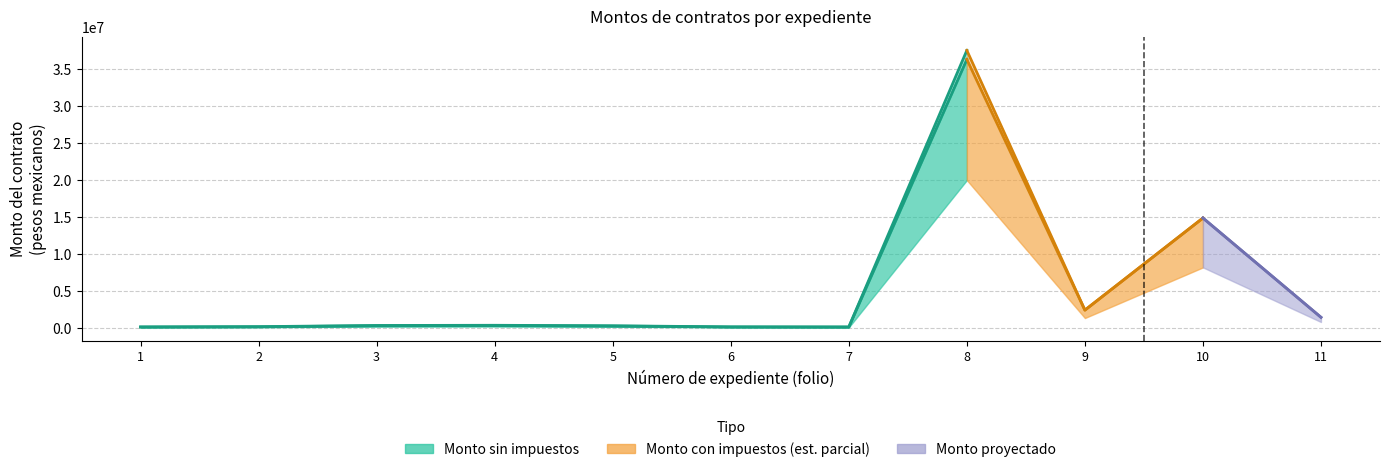

Reading left to right, what are all the values shown in this chart?

Monto sin impuestos: 94600.0	120000.0	264800.0	287584.5	227475.3	100980.0	90000.0	36360552.0	2389954.4	14866560.0	1413115.0
Monto con impuestos: 109736.0	147320.0	307168.0	333598.0	263871.8	117136.8	104400.0	37576790.4	2389954.4	14866560.0	1413115.0